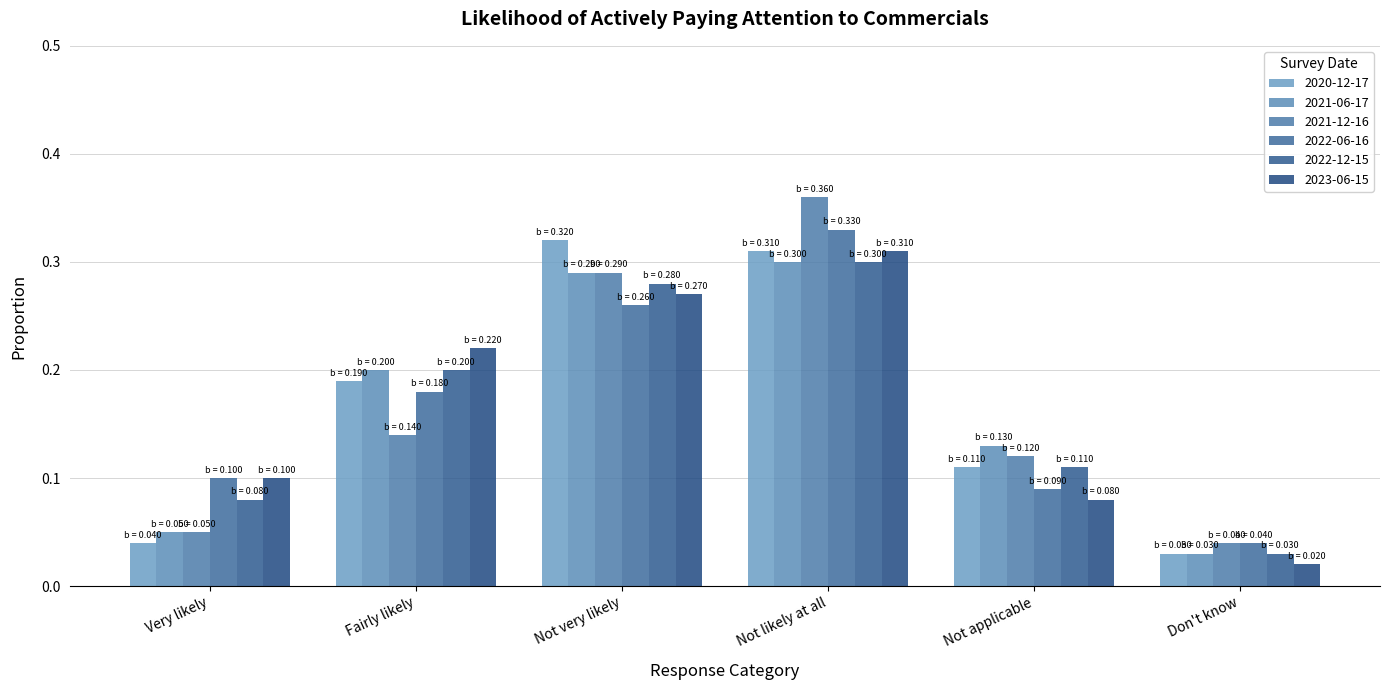

What is the maximum value for 2023-06-15?

0.3